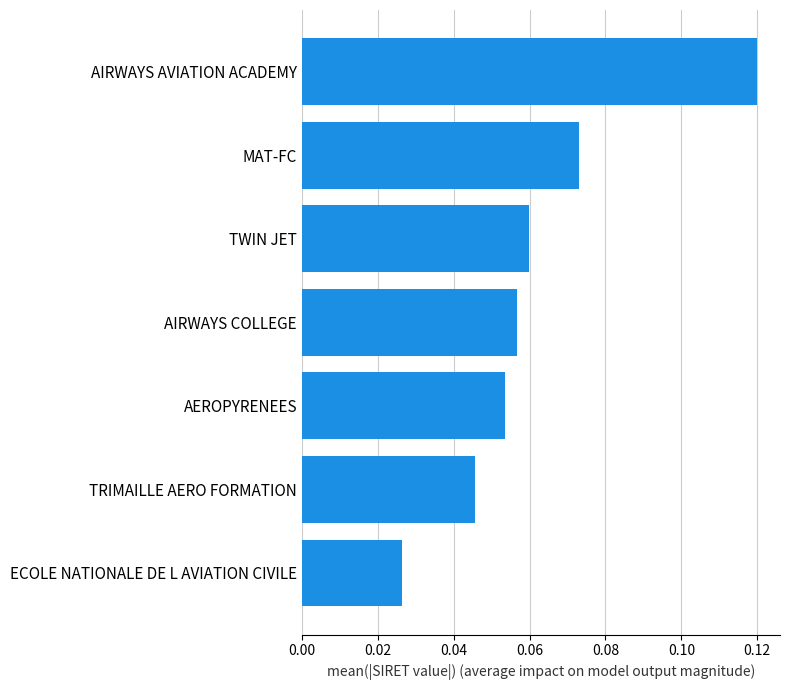

Does the chart contain any negative values?

No